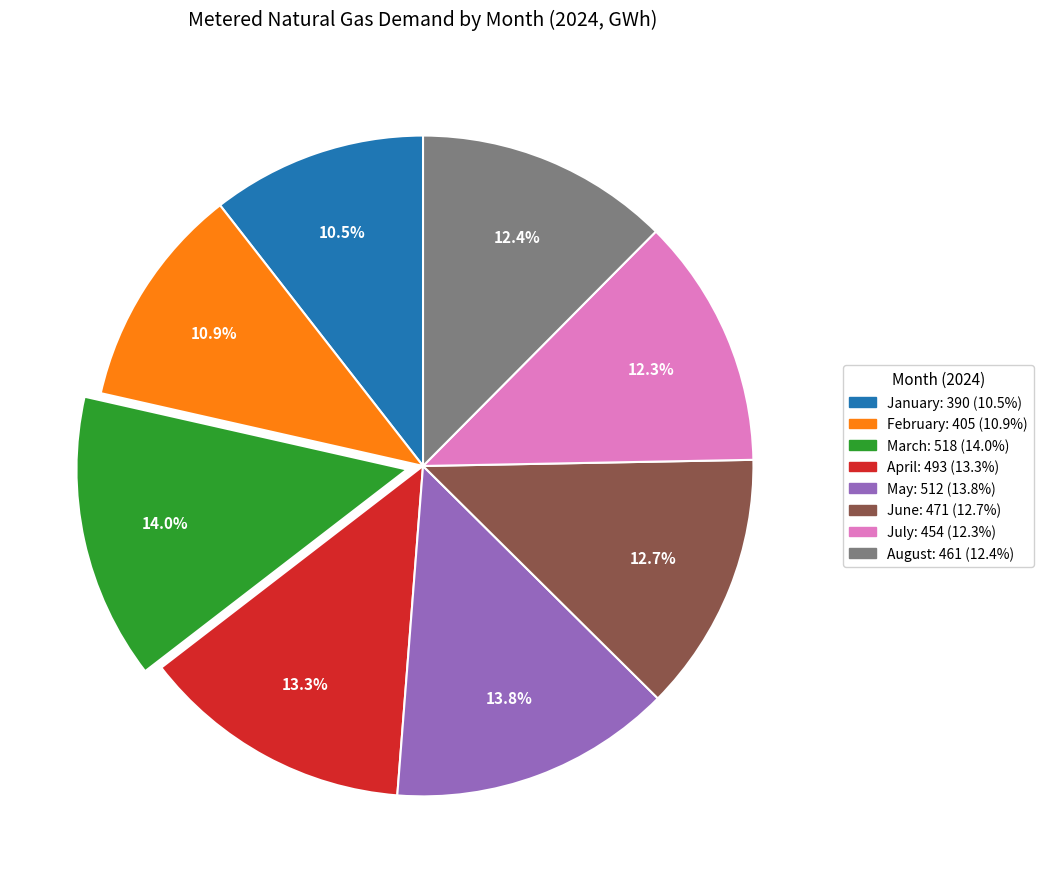

Does any single category account for the majority?

No